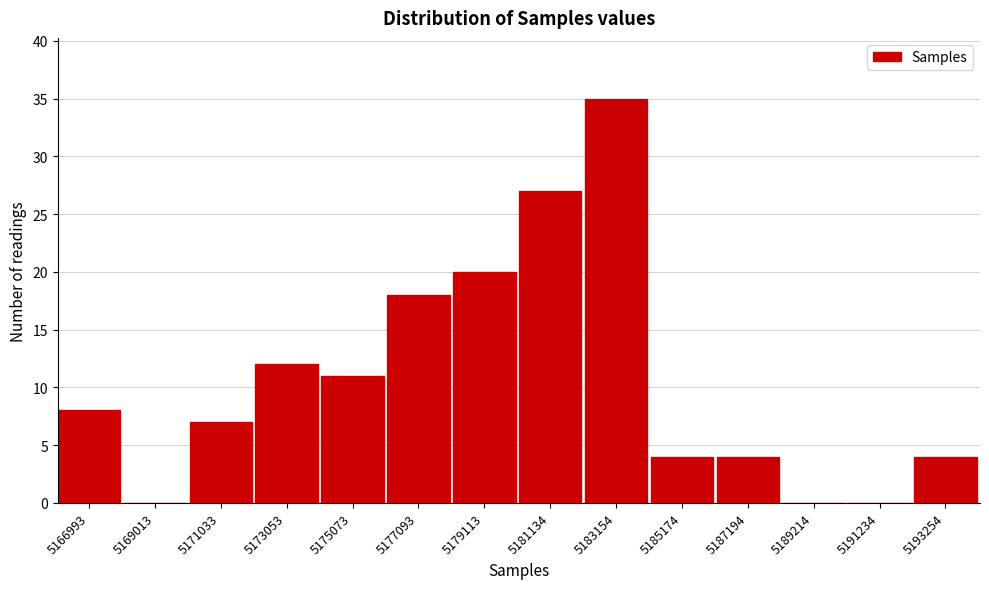

Reading left to right, transcribe all the data shown in this chart.

5166993=8	5169013=0	5171033=7	5173053=12	5175073=11	5177093=18	5179113=20	5181134=27	5183154=35	5185174=4	5187194=4	5189214=0	5191234=0	5193254=4